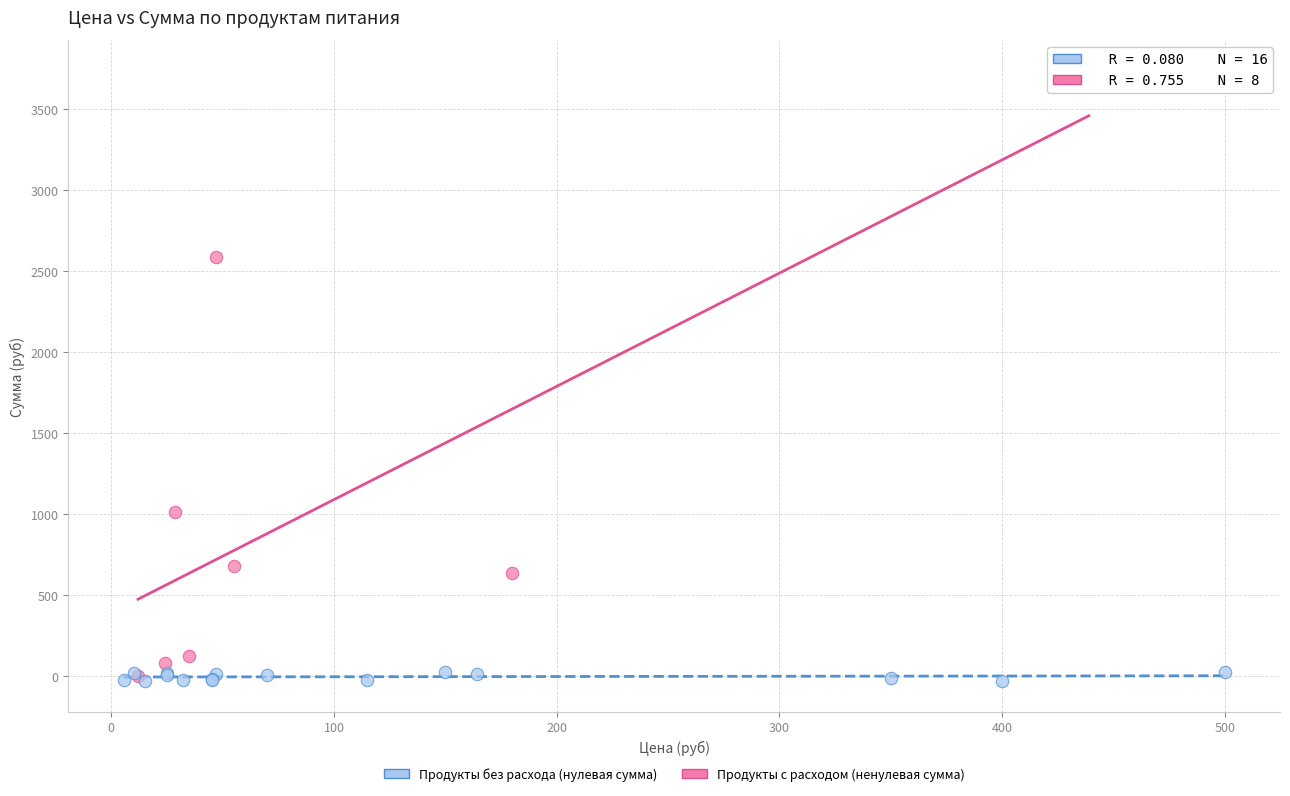

Which series has the widest spread of Y values?

Продукты с расходом (ненулевая сумма)